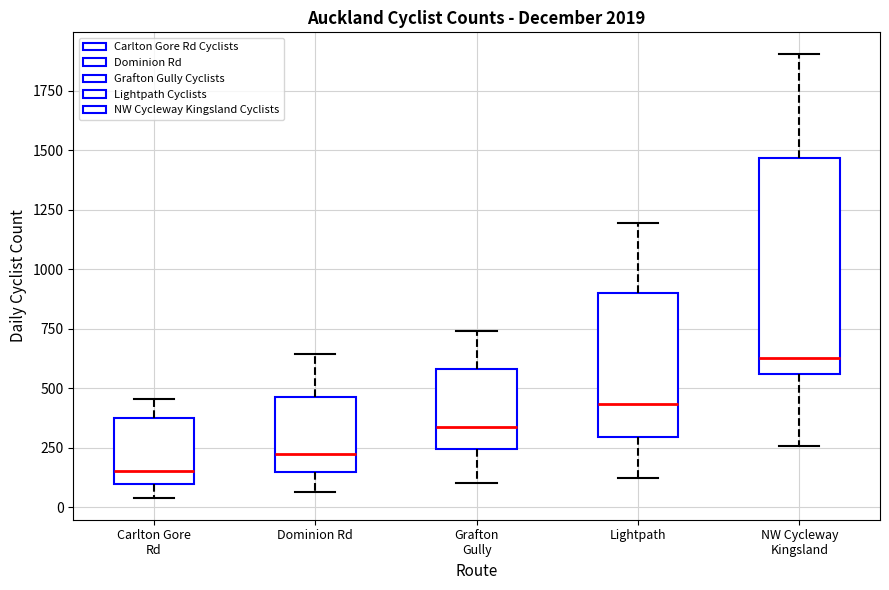

Reading left to right, read every box against the y-axis: the position of its median line, the range the box covers, and the ends of its whiskers. The values are not printed on the chart, so give them approximately, as read against the axis.

Carlton Gore Rd: median 150, box 100 to 350, whiskers 50 to 450
Dominion Rd: median 250, box 150 to 450, whiskers 50 to 650
Grafton Gully: median 350, box 250 to 600, whiskers 100 to 750
Lightpath: median 450, box 300 to 900, whiskers 150 to 1200
NW Cycleway Kingsland: median 650, box 550 to 1450, whiskers 250 to 1900